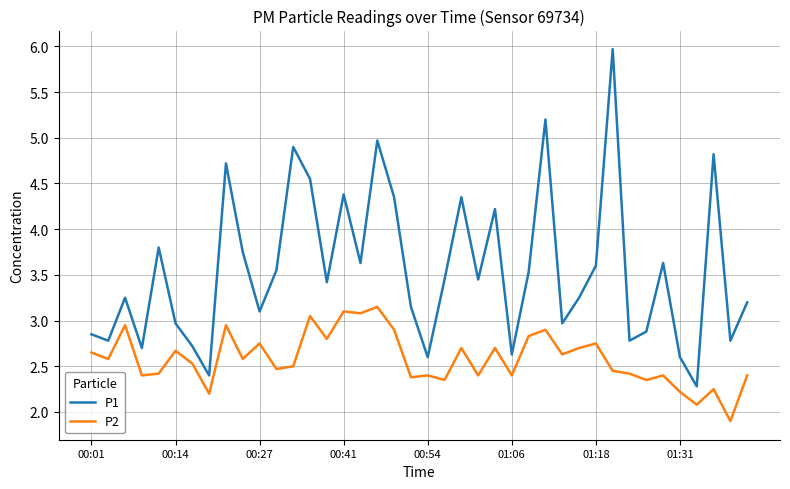

True or false: P1 has more than 1 points higher than both neighbors.

True